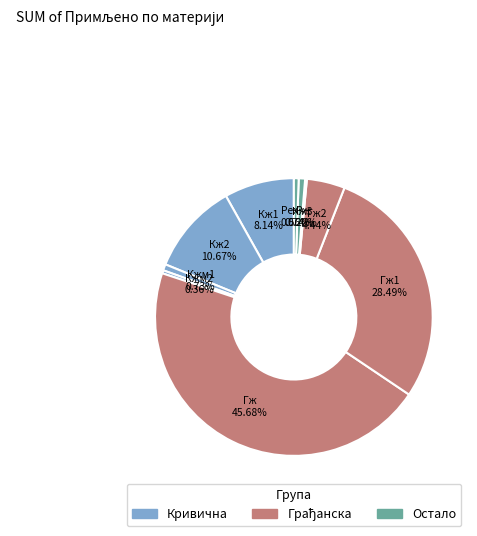

Between Кж1 and Кжм1, which is larger?

Кж1